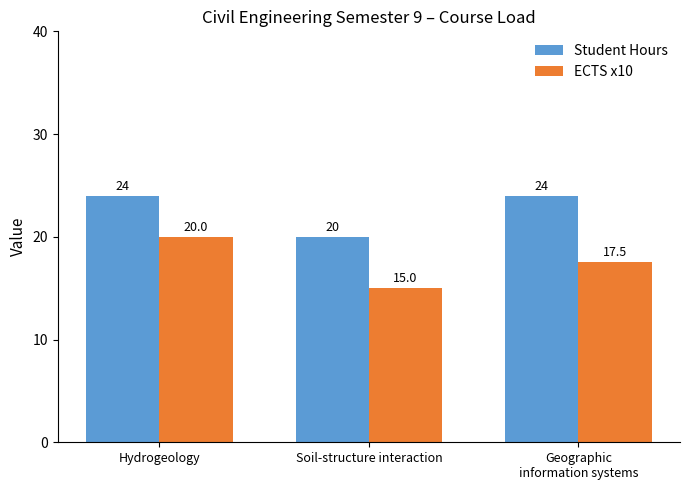

List the series in order of their peak value, highest first.

Student Hours, ECTS x10